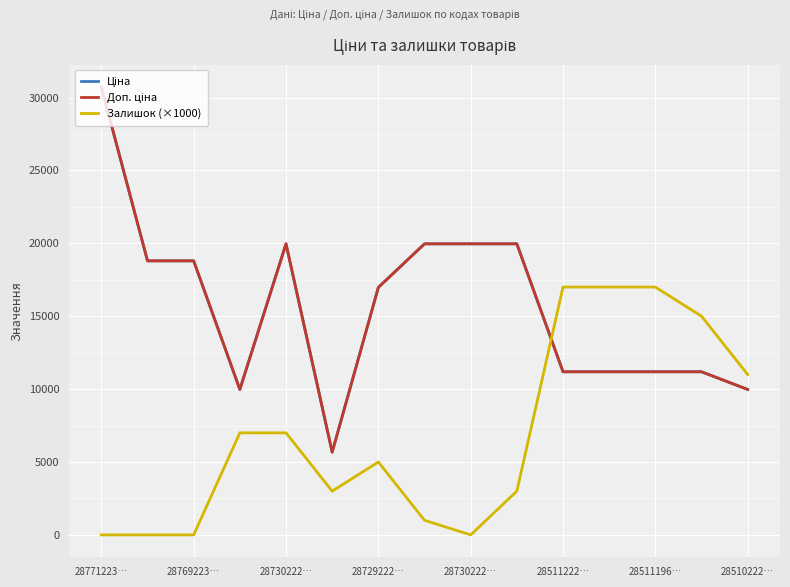

Does the chart have visible grid lines?

Yes